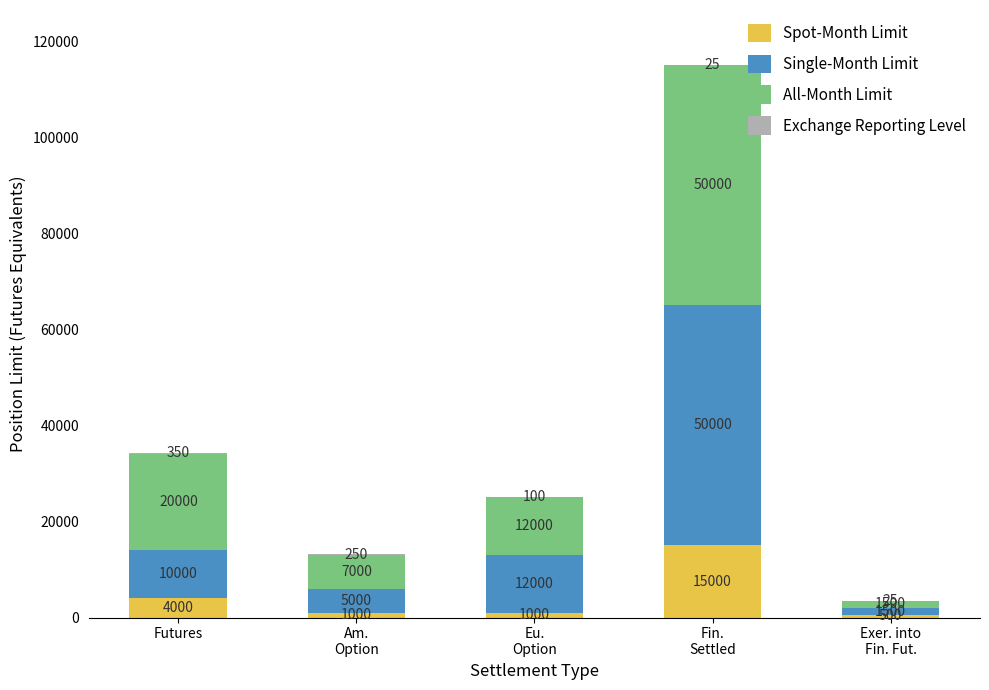

At which label is Spot-Month Limit closest to 7750?

Futures